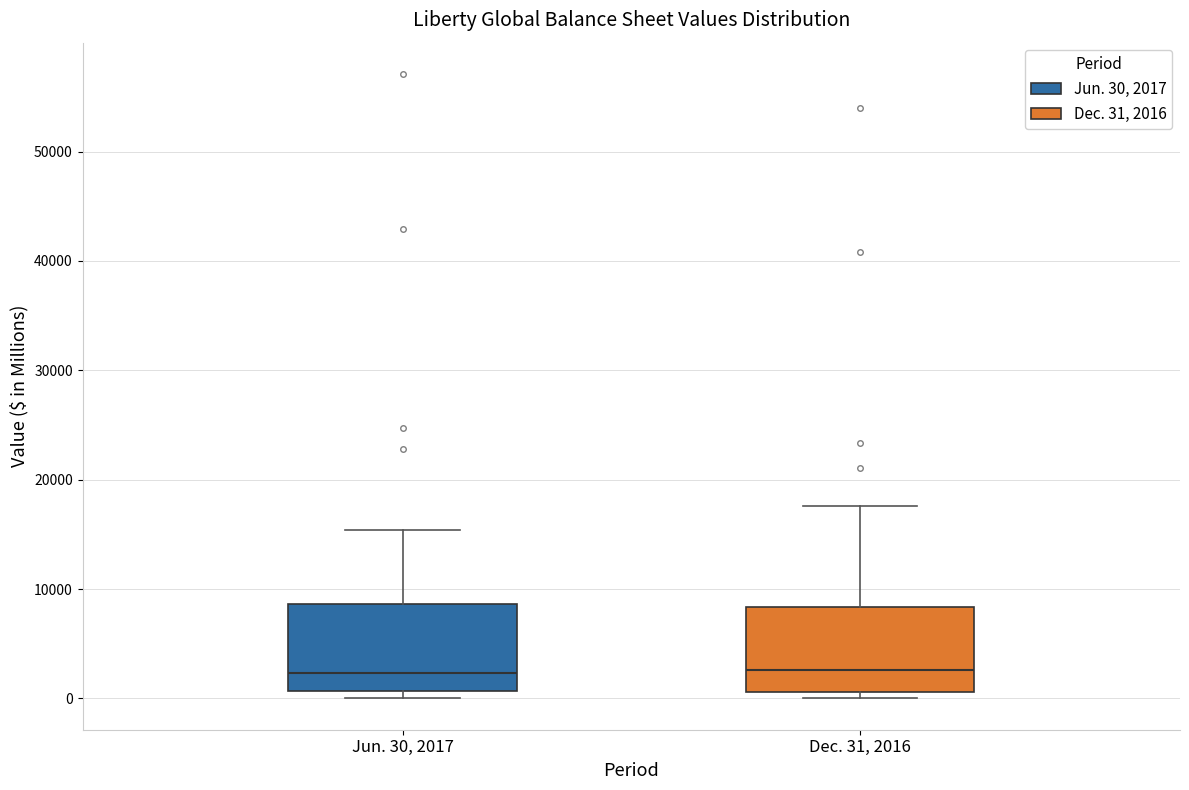

Where does the upper whisker of the box for Jun. 30, 2017 end on the y-axis? The values are not printed on the chart, so give them approximately, as read against the axis.

15000